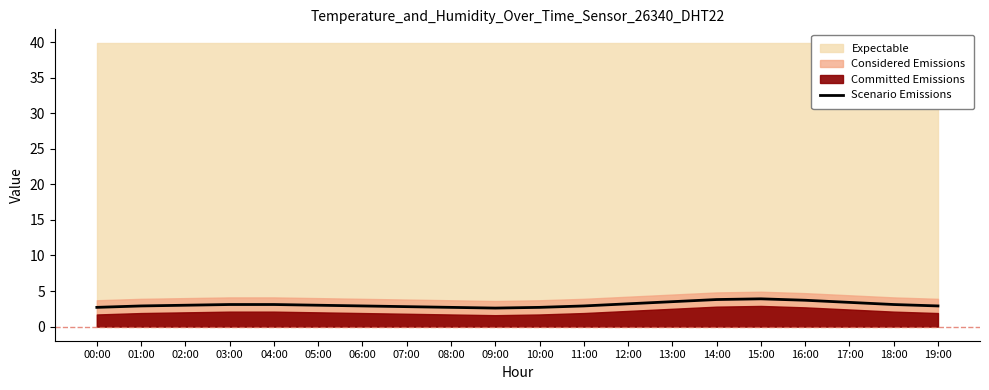

Reading right to left, extract all data points from this chart.

19:00=2.9	18:00=3.1	17:00=3.4	16:00=3.7	15:00=3.9	14:00=3.8	13:00=3.5	12:00=3.2	11:00=2.9	10:00=2.7	09:00=2.6	08:00=2.7	07:00=2.8	06:00=2.9	05:00=3.0	04:00=3.1	03:00=3.1	02:00=3.0	01:00=2.9	00:00=2.7